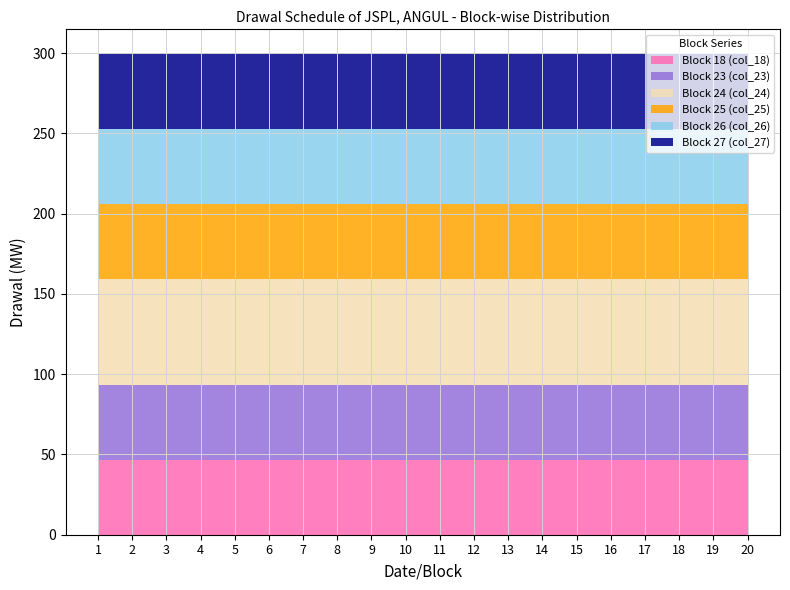

Reading right to left, transcribe all the data shown in this chart.

Block 18 (col_18): 46.6	46.6	46.6	46.6	46.6	46.6	46.6	46.6	46.6	46.6	46.6	46.6	46.6	46.6	46.6	46.6	46.6	46.6	46.6	46.6
Block 23 (col_23): 46.8	46.8	46.8	46.8	46.8	46.8	46.8	46.8	46.8	46.8	46.8	46.8	46.8	46.8	46.8	46.8	46.8	46.8	46.8	46.8
Block 24 (col_24): 65.6	65.6	65.6	65.6	65.6	65.6	65.6	65.6	65.6	65.6	65.6	65.6	65.6	65.6	65.6	65.6	65.6	65.6	65.6	65.6
Block 25 (col_25): 46.8	46.8	46.8	46.8	46.8	46.8	46.8	46.8	46.8	46.8	46.8	46.8	46.8	46.8	46.8	46.8	46.8	46.8	46.8	46.8
Block 26 (col_26): 47.0	47.0	47.0	47.0	47.0	47.0	47.0	47.0	47.0	47.0	47.0	47.0	47.0	47.0	47.0	47.0	47.0	47.0	47.0	47.0
Block 27 (col_27): 47.0	47.0	47.0	47.0	47.0	47.0	47.0	47.0	47.0	47.0	47.0	47.0	47.0	47.0	47.0	47.0	47.0	47.0	47.0	47.0